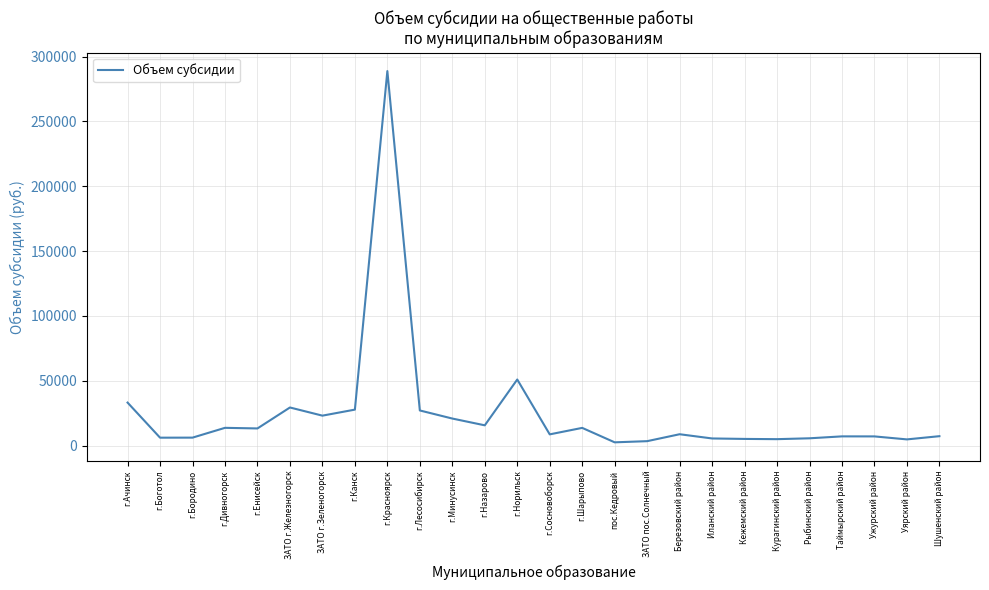

The value at ЗАТО г.Железногорск is 44998.1. True or false?

False